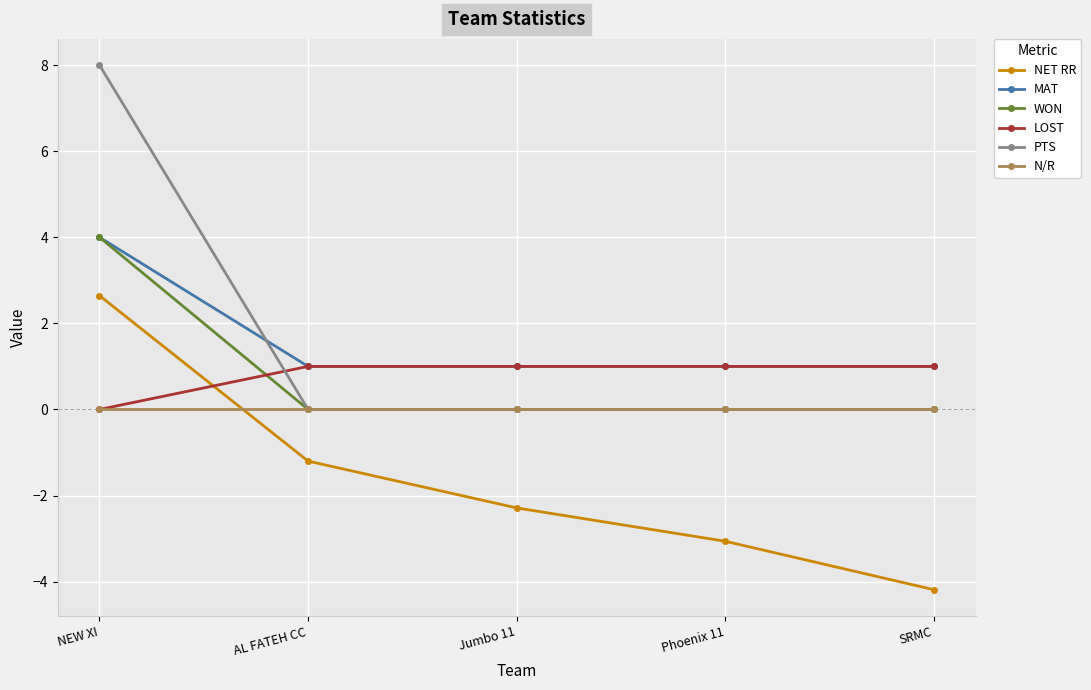

Is it true that MAT equals 1.0 at AL FATEH CC?

True